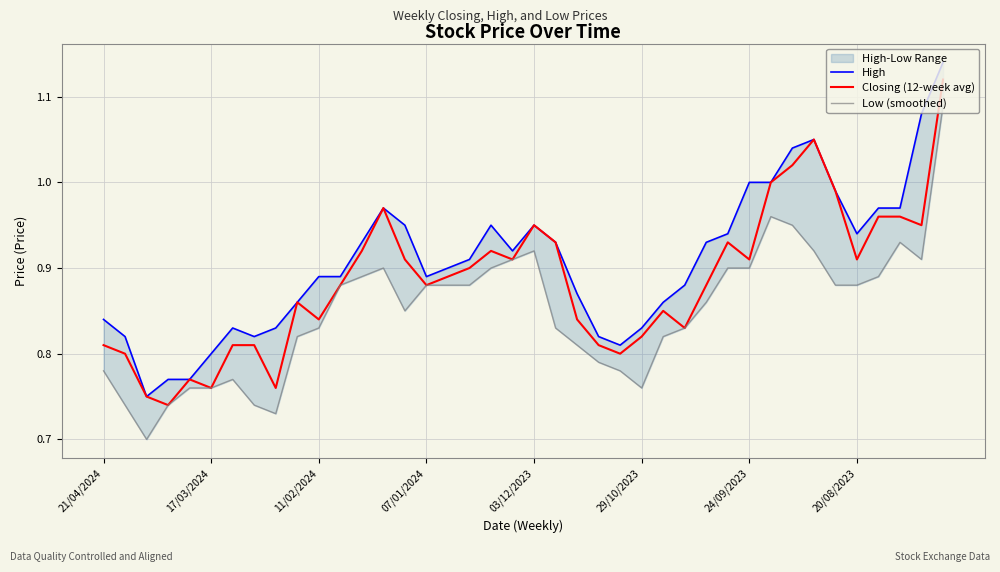

The Closing (12-week avg) series shows 0.9 at 9. True or false?

True